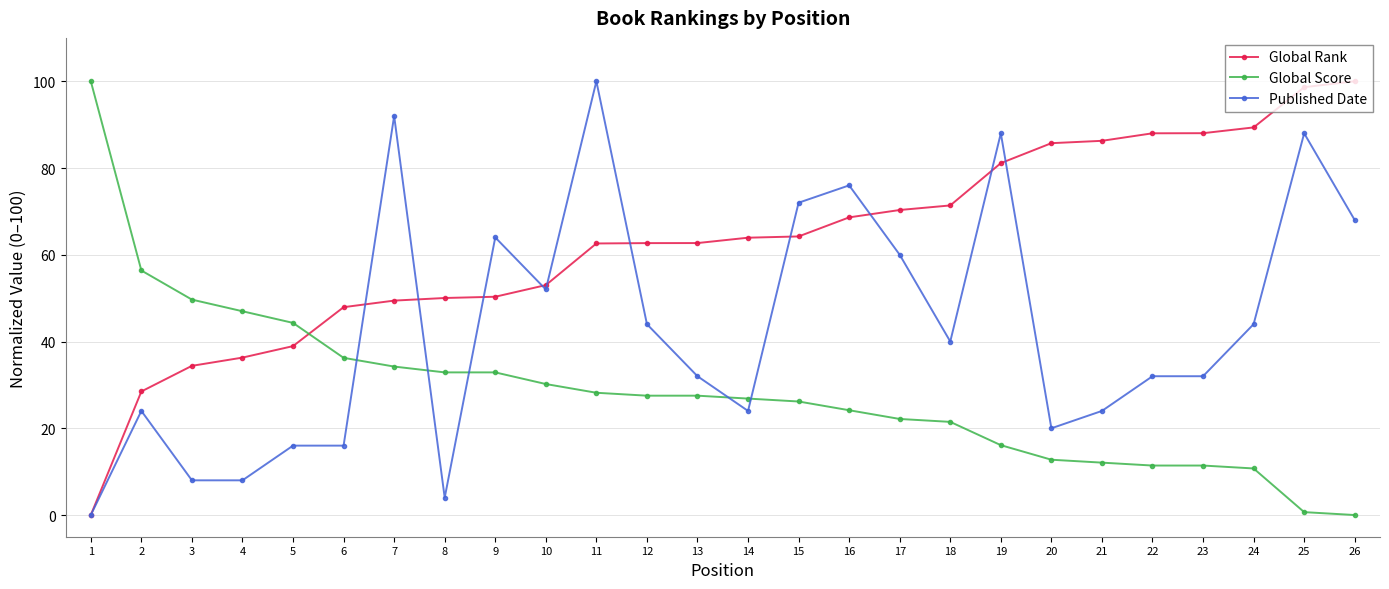

Between 10 and 24, which series saw the biggest shift?

Global Rank